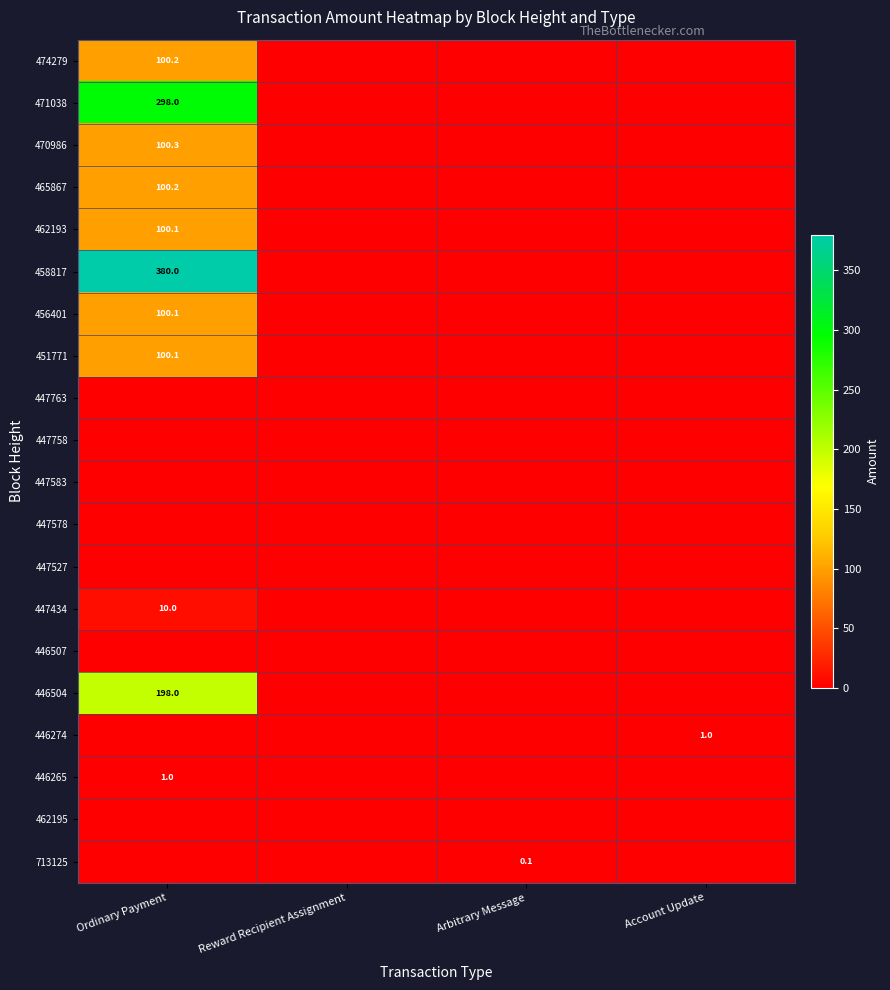

Is it true that 471038 equals 133.2 at Ordinary Payment?

False